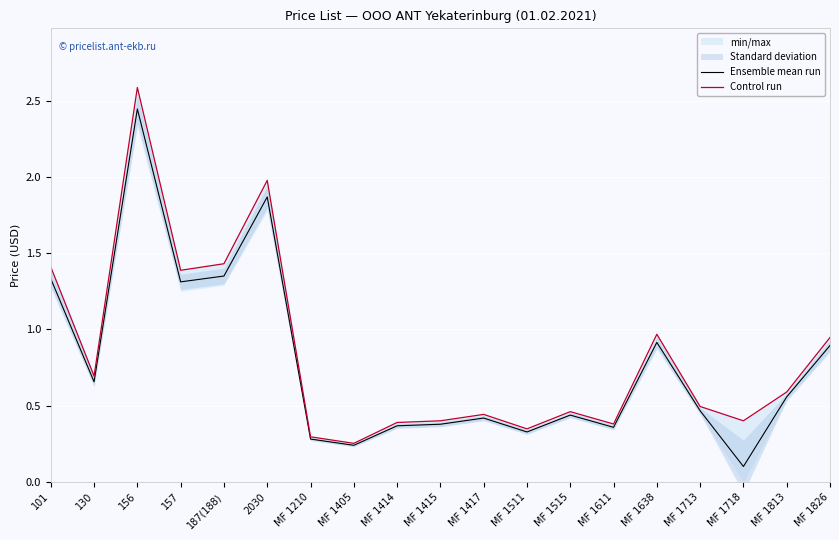

At MF 1515, list the series in order from largest to smallest.

Control run, Ensemble mean run